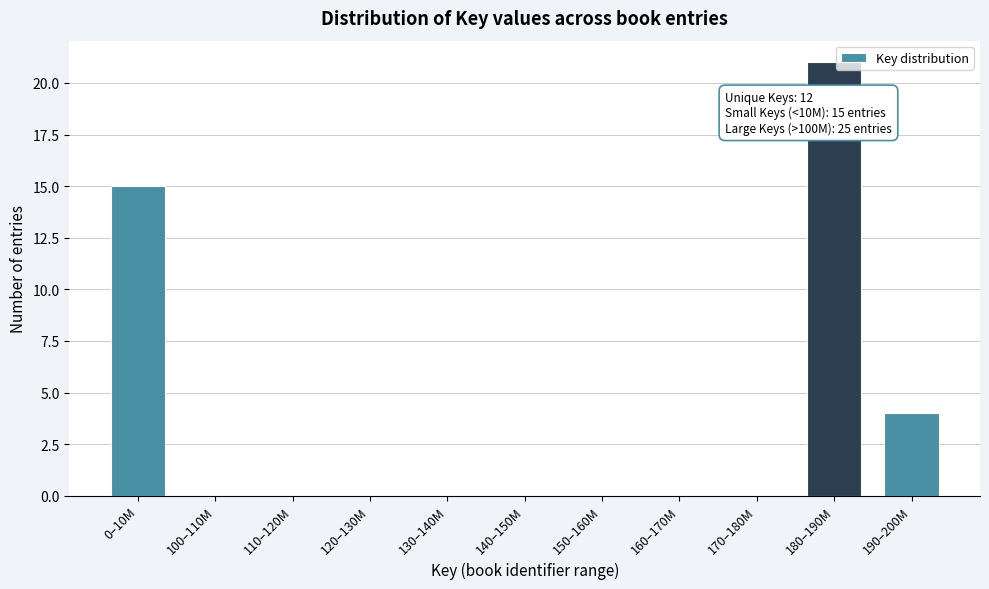

Reading left to right, what are all the values shown in this chart?

0–10M=15	100–110M=0	110–120M=0	120–130M=0	130–140M=0	140–150M=0	150–160M=0	160–170M=0	170–180M=0	180–190M=21	190–200M=4